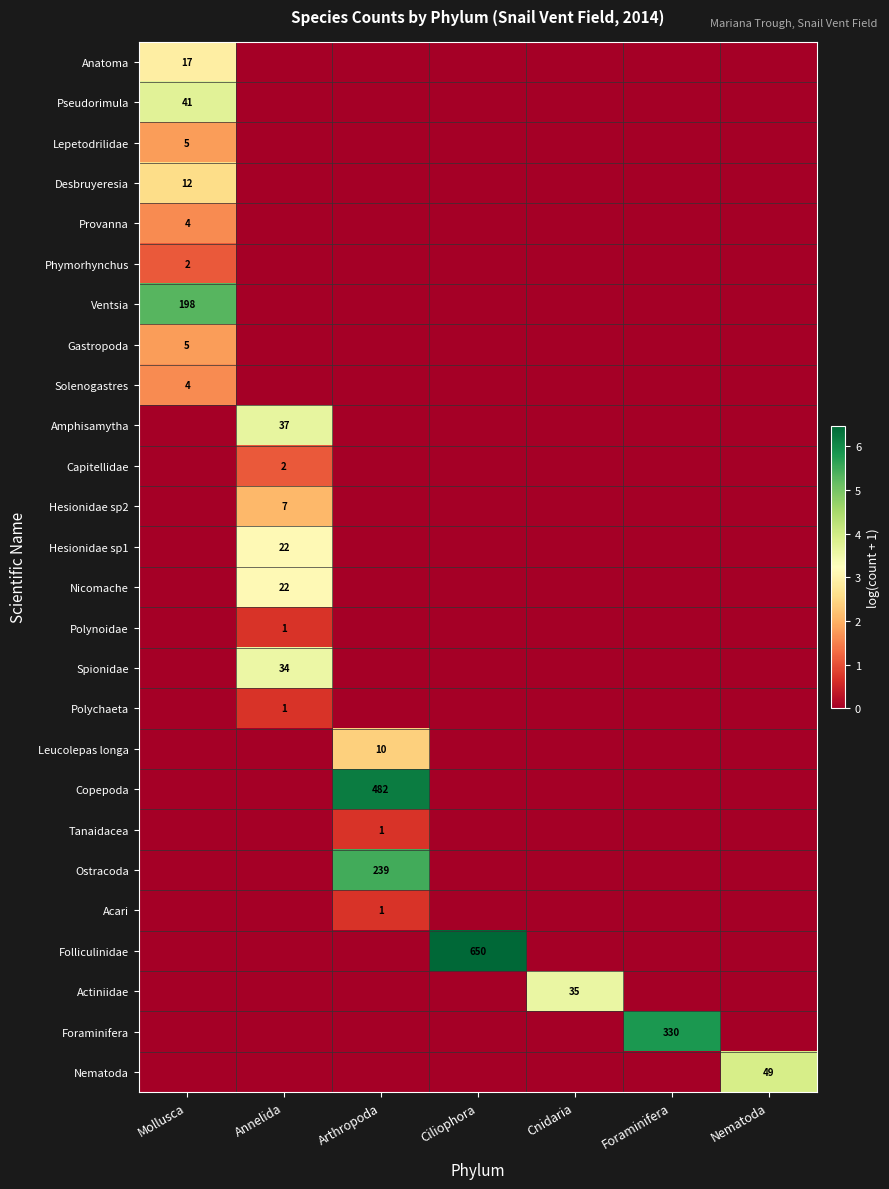

True or false: Pseudorimula has a value of 41 at Mollusca.

True